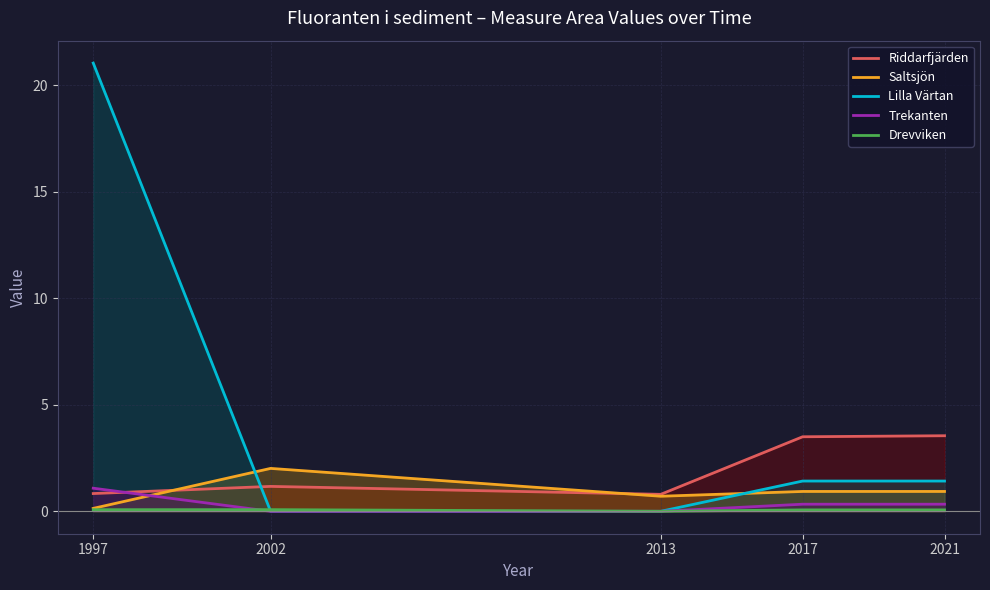

At how many categories does at least one series exceed 2?

4